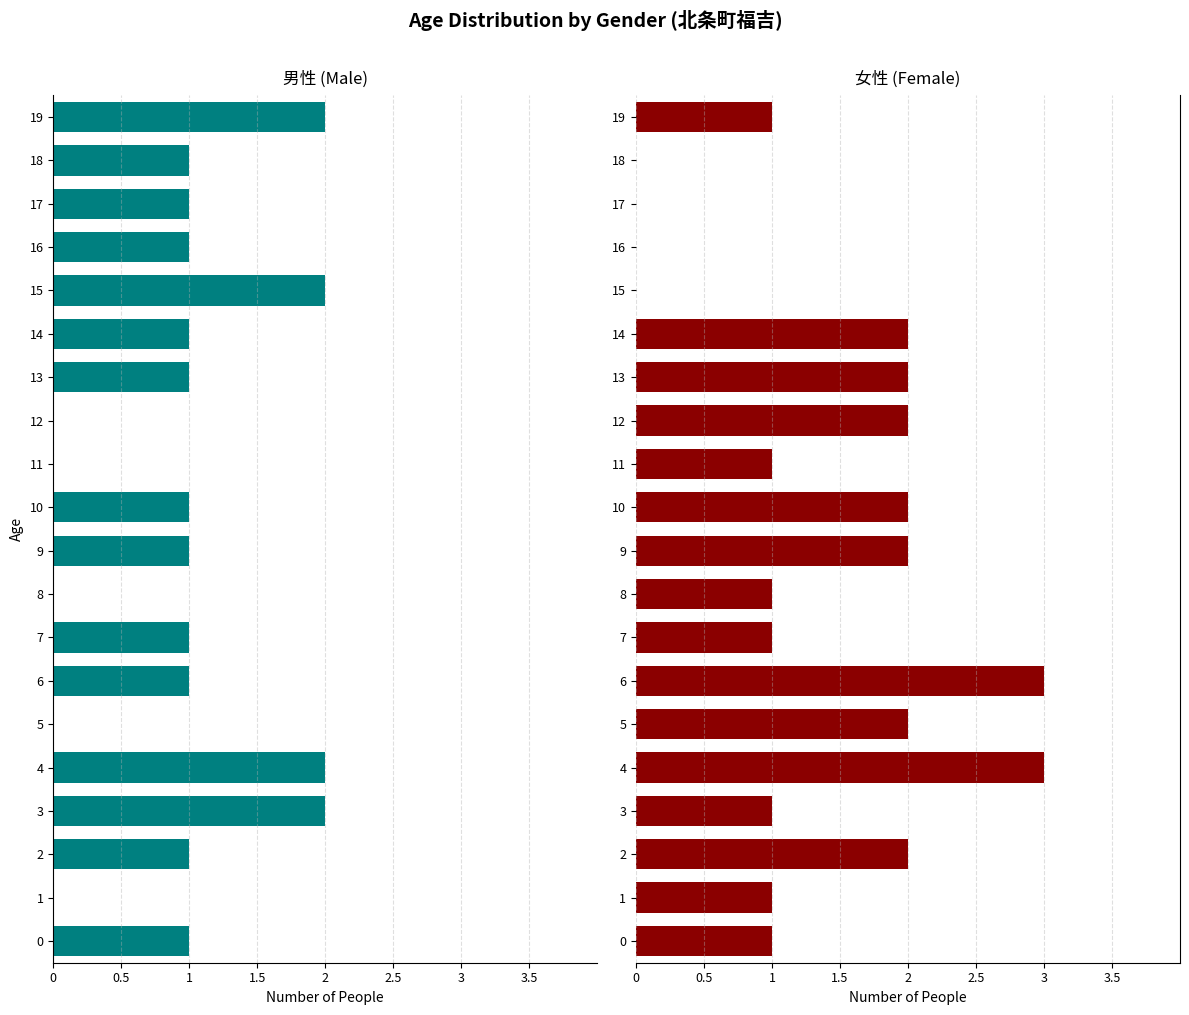

How many bars are there in each group?

2